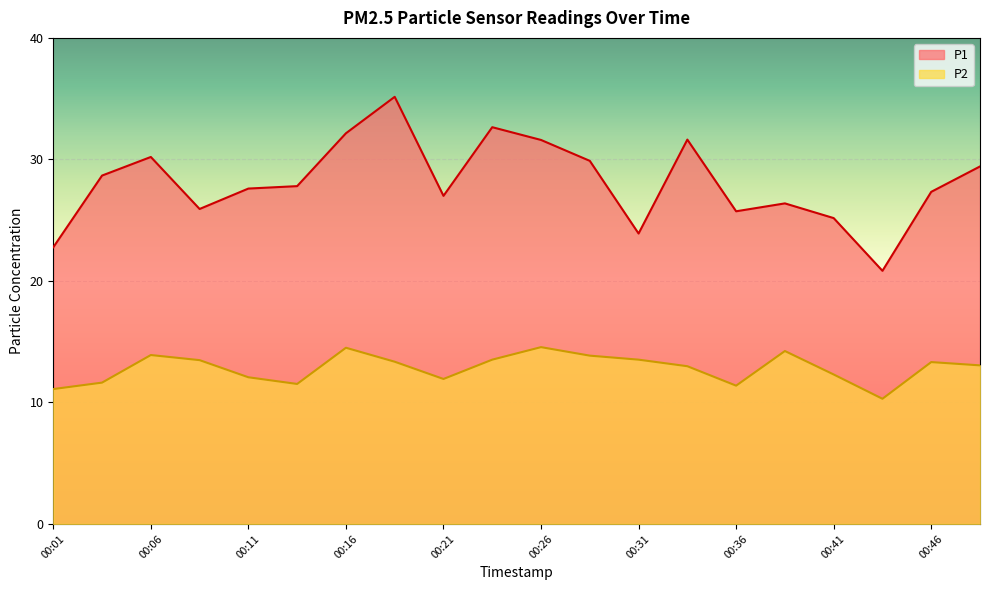

What is the value of the P2 point at the 5th from the left?

12.1